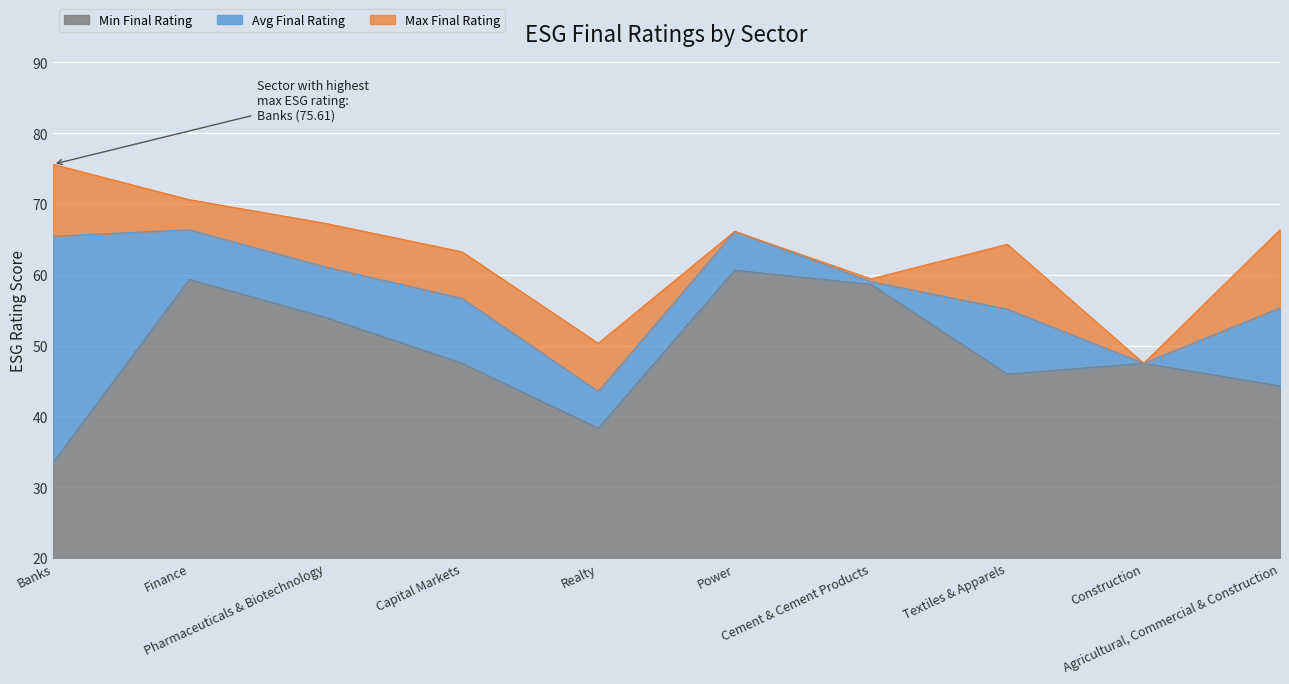

True or false: Avg Final Rating and Min Final Rating cross at least once.

False